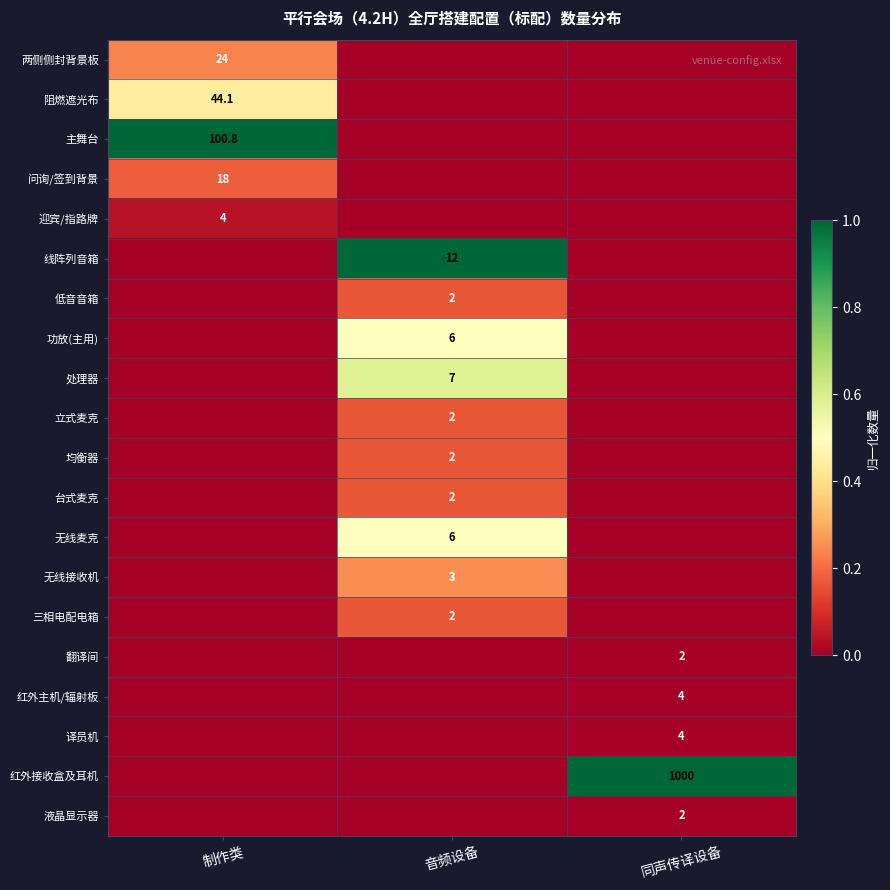

True or false: 台式麦克 has a value of 2.9 at 音频设备.

False